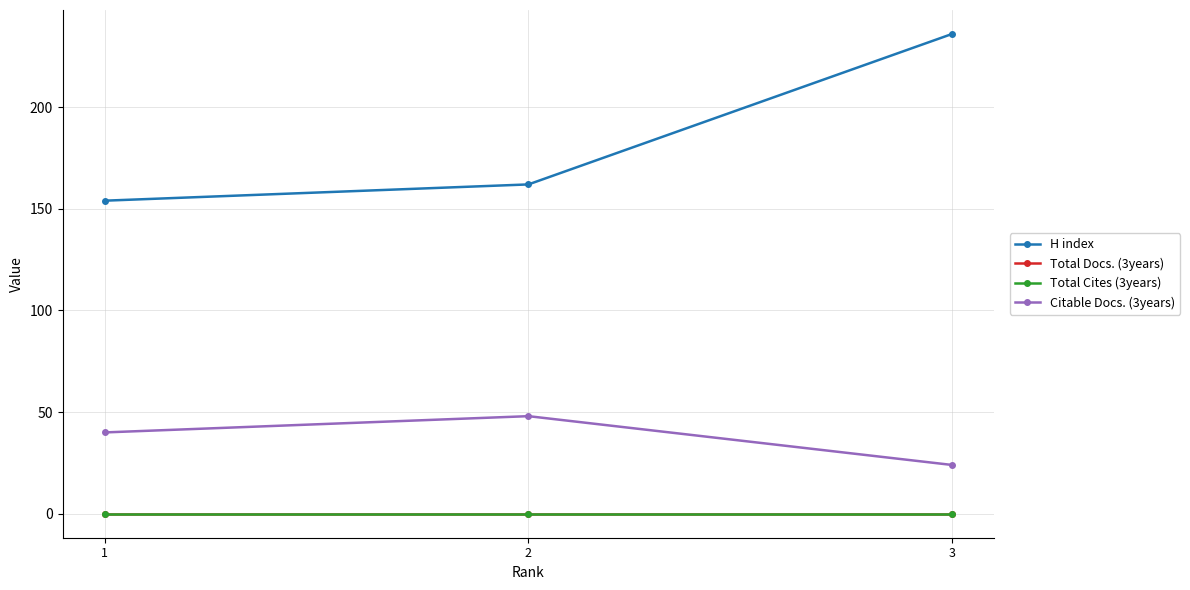

Does the chart have visible grid lines?

Yes